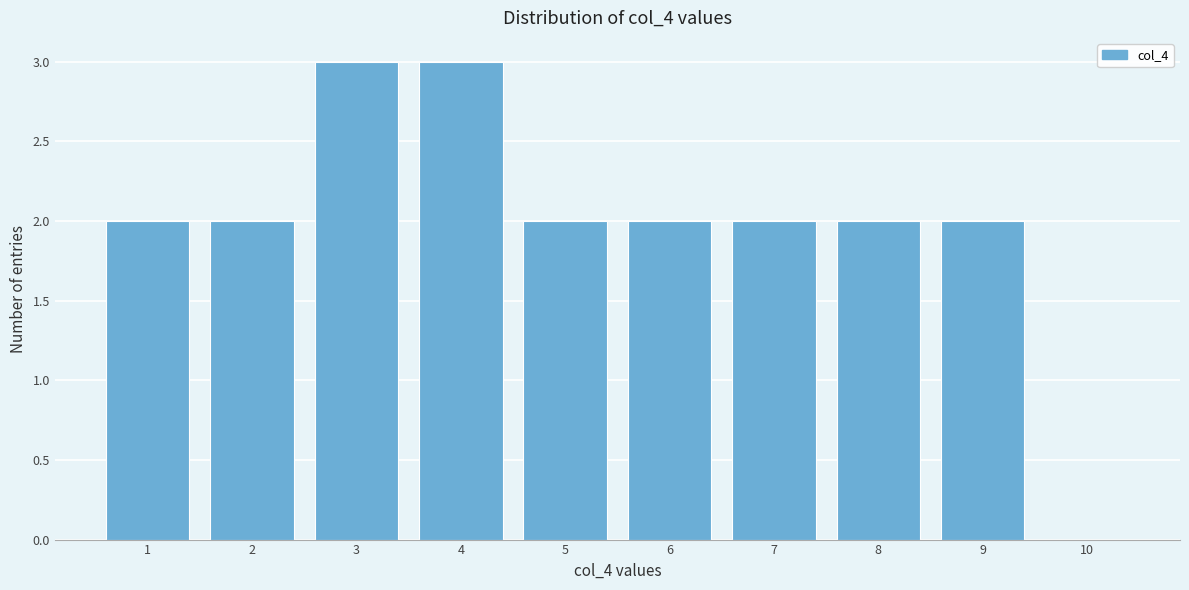

Reading left to right, transcribe all the data shown in this chart.

1=2	2=2	3=3	4=3	5=2	6=2	7=2	8=2	9=2	10=0